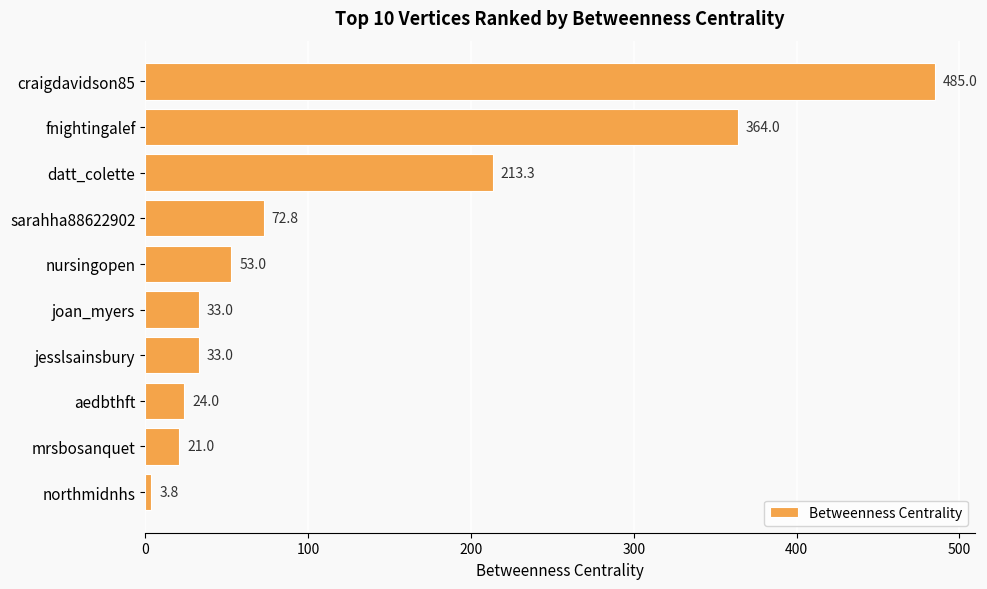

Between jesslsainsbury and craigdavidson85, which is larger?

craigdavidson85